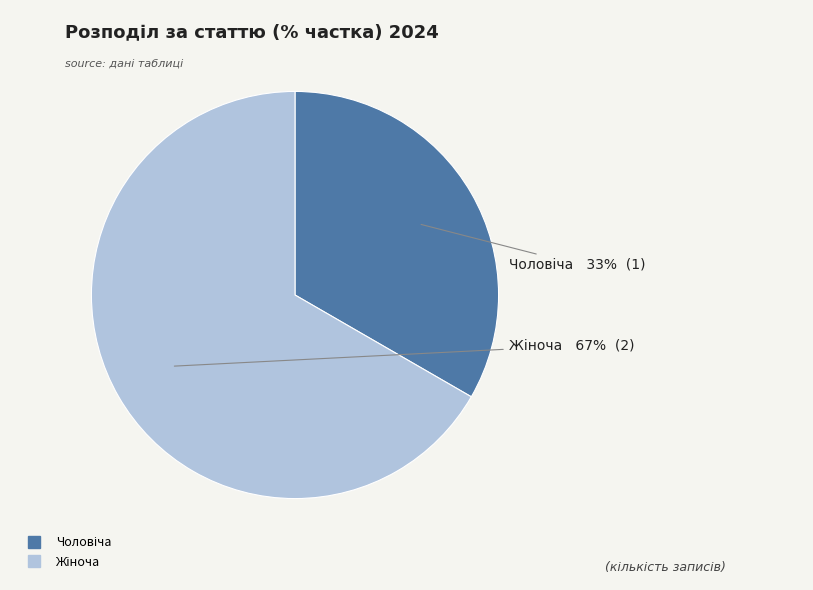

To the nearest percent, what is the average slice percentage?

50%